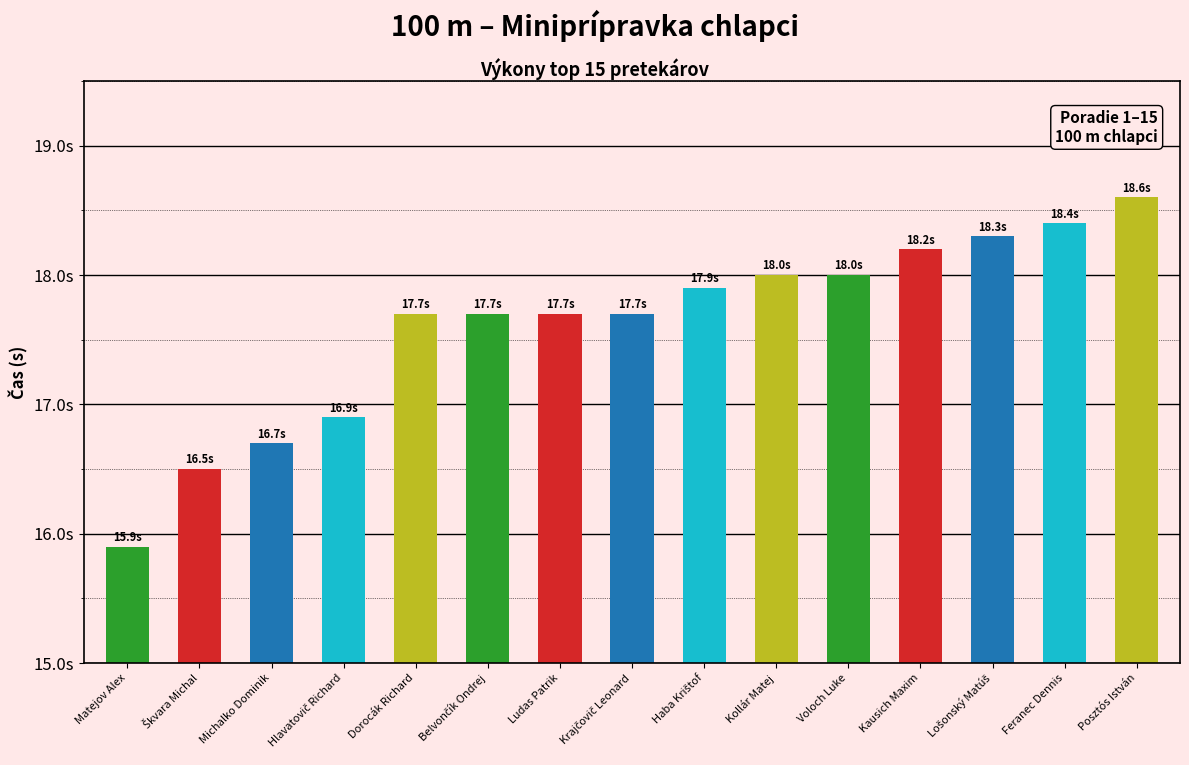

List the labels in order of value, largest first.

Posztós István, Feranec Dennis, Lošonský Matúš, Kausich Maxim, Kollár Matej, Voloch Luke, Haba Krištof, Dorocák Richard, Belvončík Ondrej, Ludas Patrik, Krajčovič Leonard, Hlavatovič Richard, Michalko Dominik, Škvara Michal, Matejov Alex